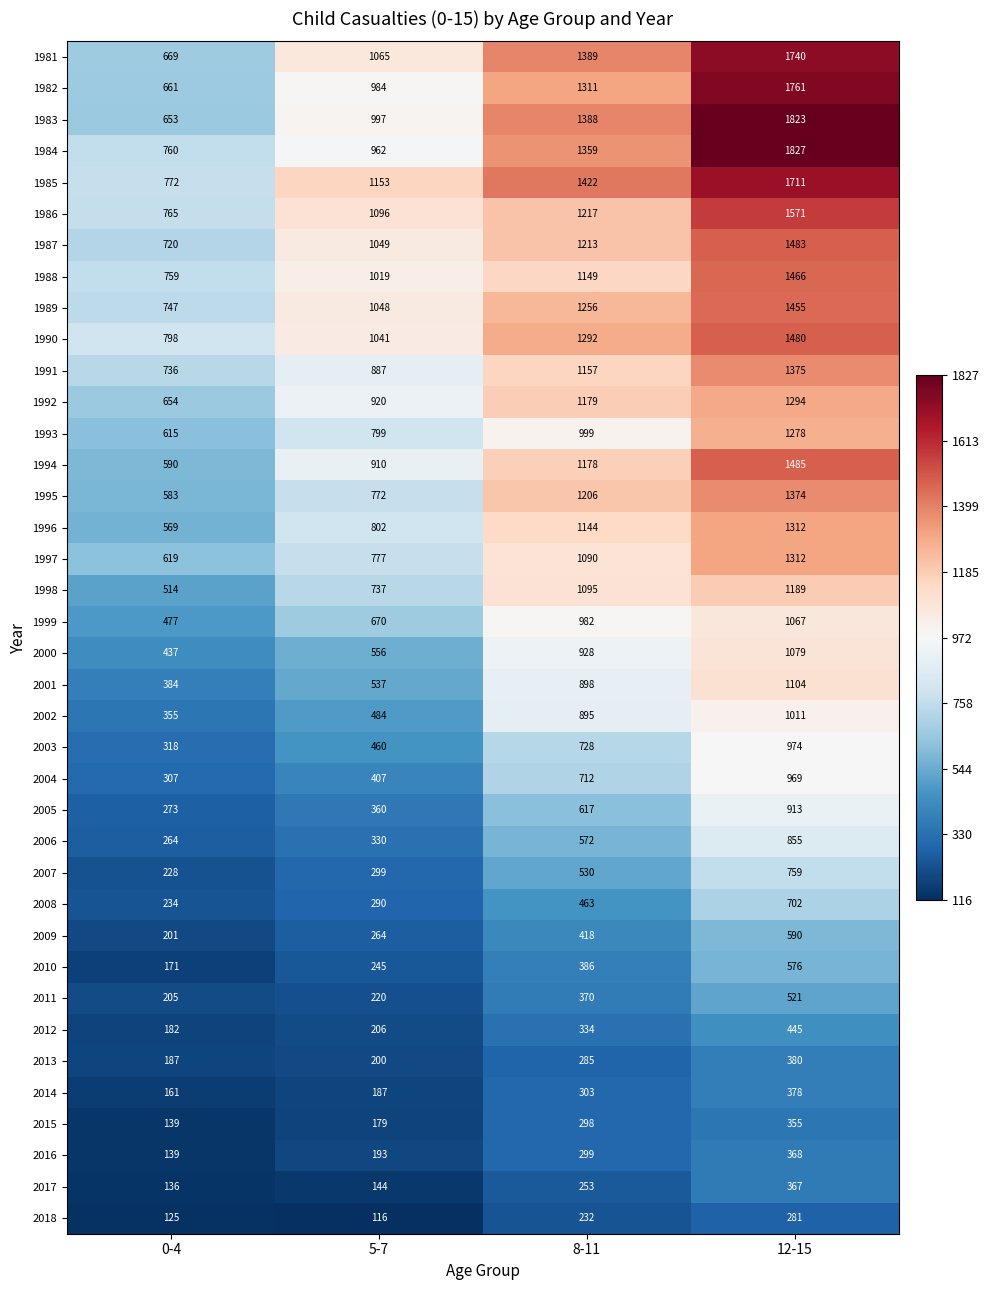

What is the highest value of the 2003 series?

974